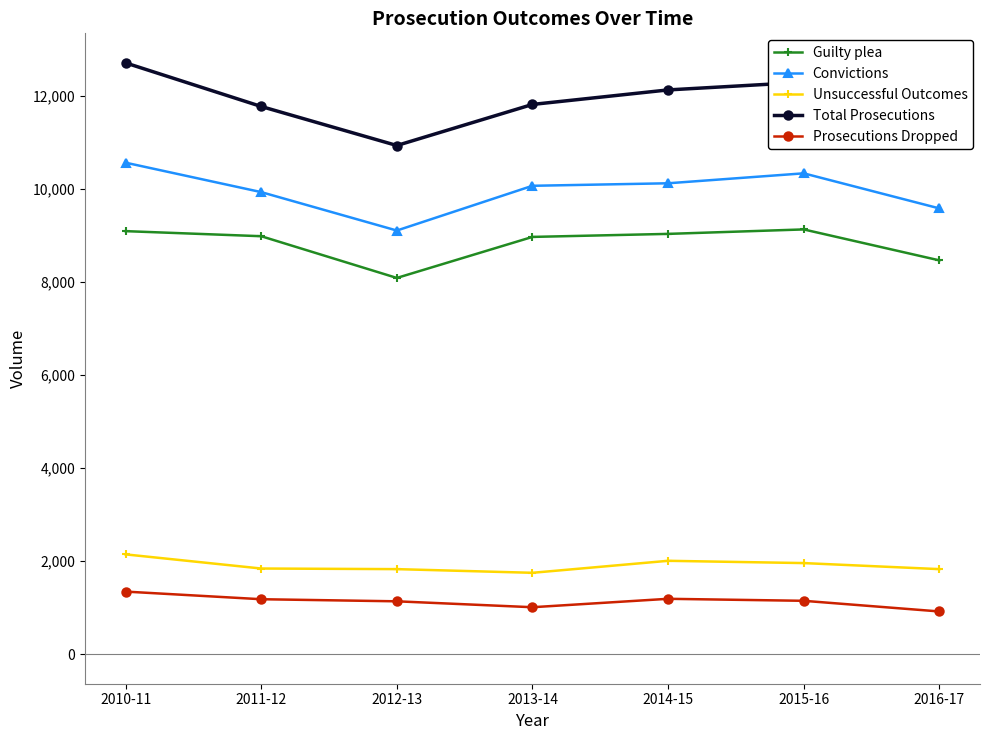

The Unsuccessful Outcomes series shows 1828 at 2012-13. True or false?

True